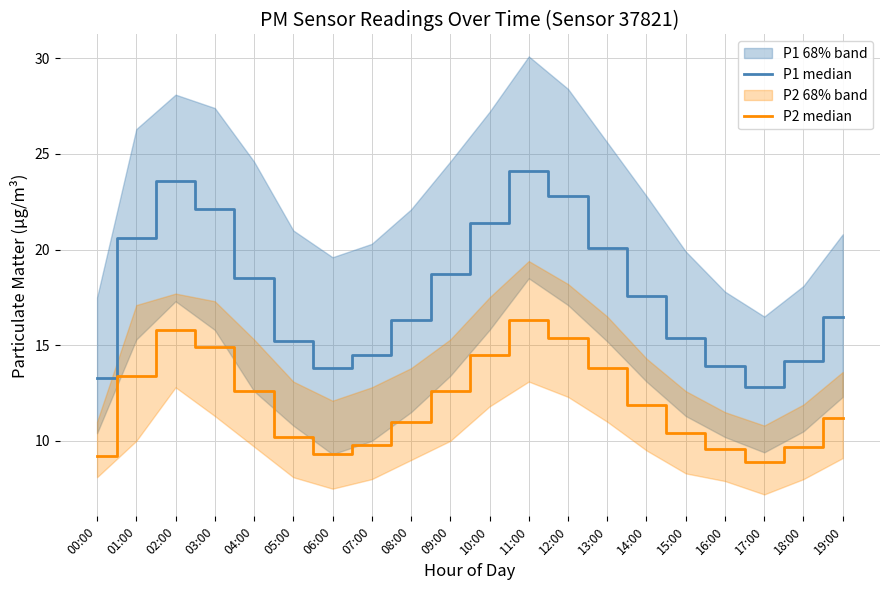

Which series has the largest range (max minus min)?

P1 median